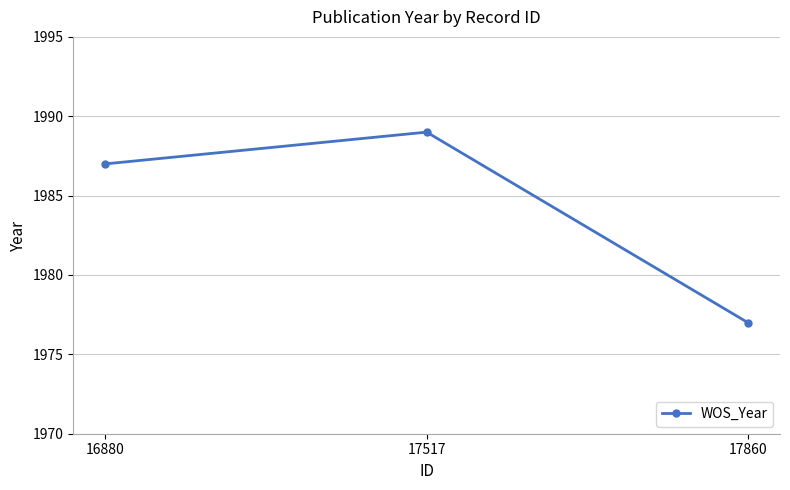

What is the value of the 1st point from the left?

1987